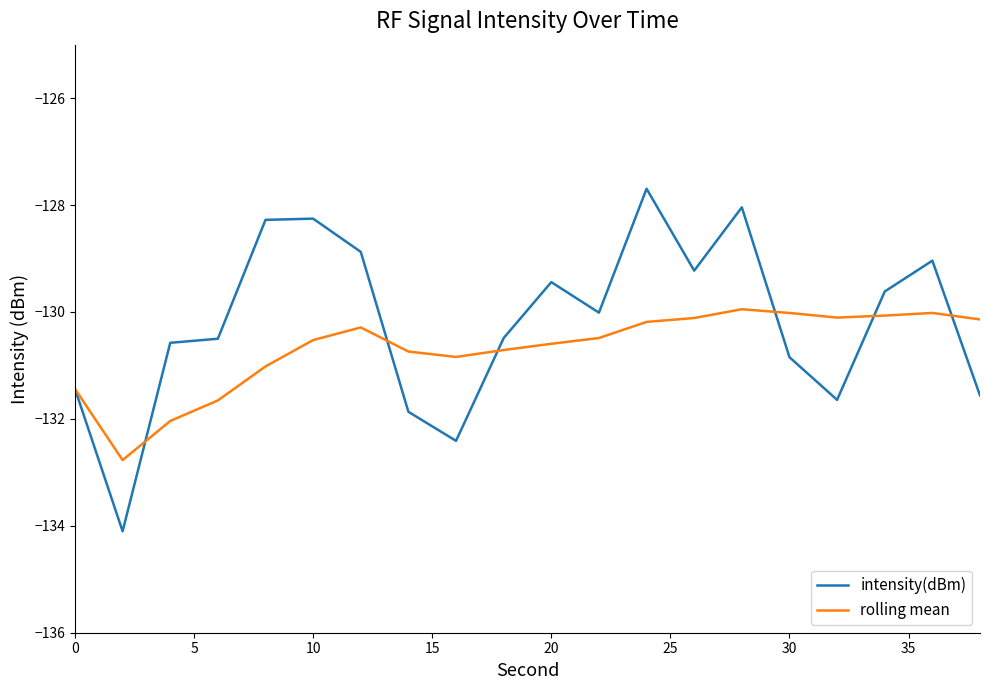

Rank the series by their maximum value, from highest to lowest.

intensity(dBm), rolling mean